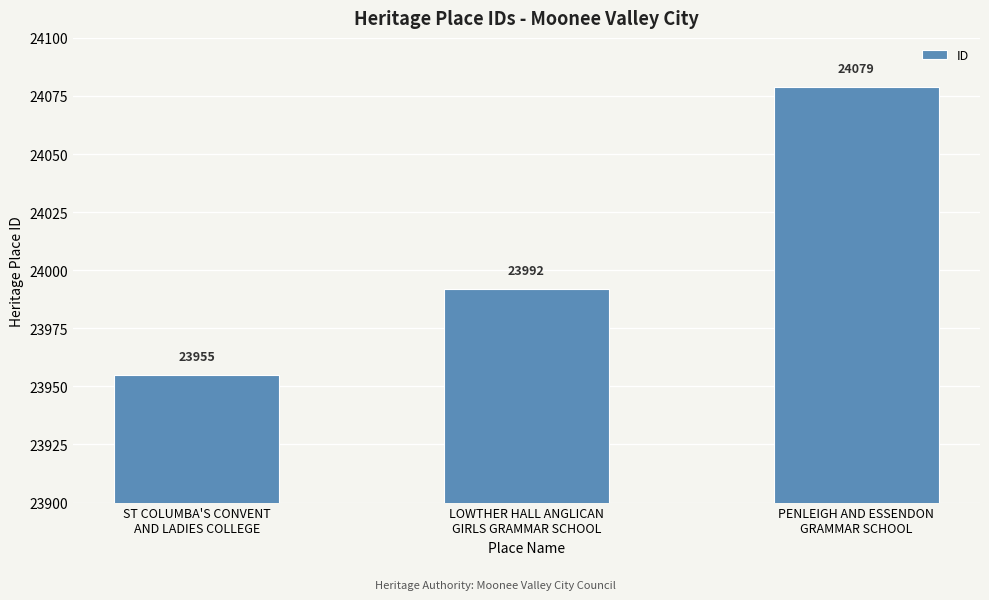

Rank the categories by value from lowest to highest.

ST COLUMBA'S CONVENT
AND LADIES COLLEGE, LOWTHER HALL ANGLICAN
GIRLS GRAMMAR SCHOOL, PENLEIGH AND ESSENDON
GRAMMAR SCHOOL